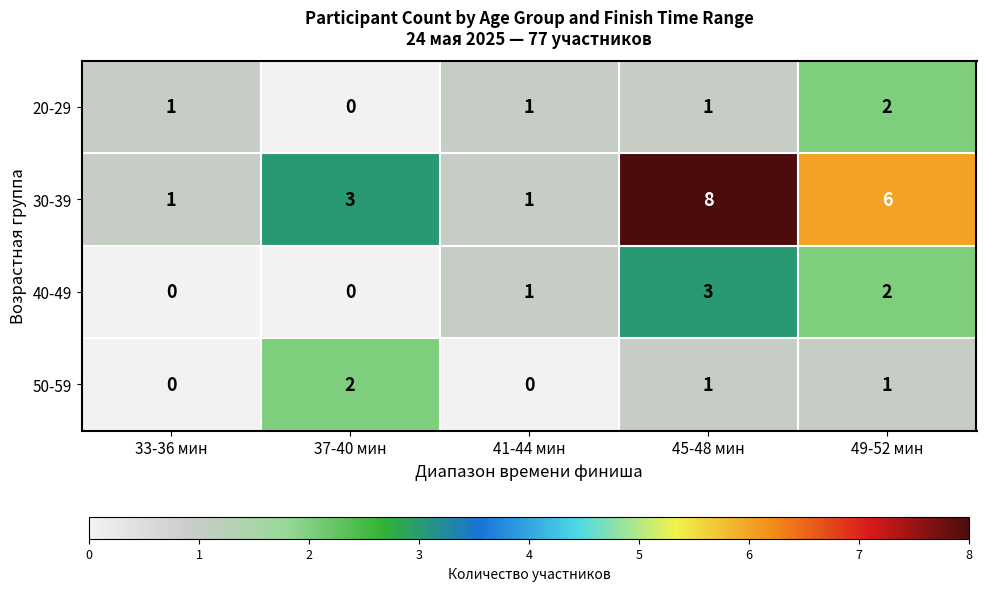

How many categories are shown in the chart?

5